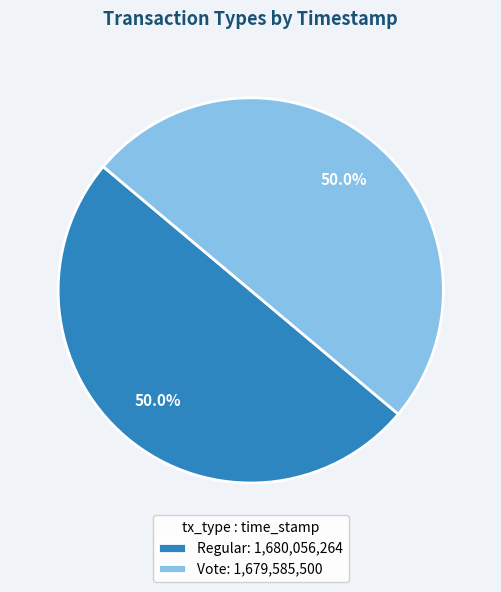

The Vote slice represents 62% of the pie. True or false?

False